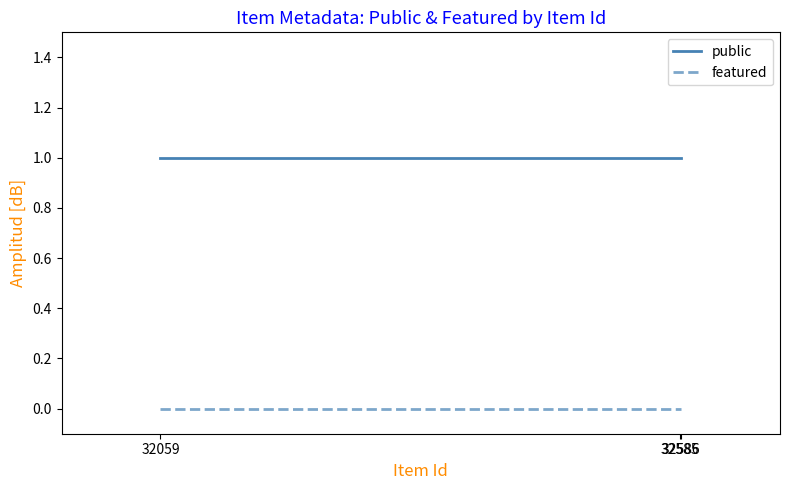

Which series has the largest total across all categories?

public